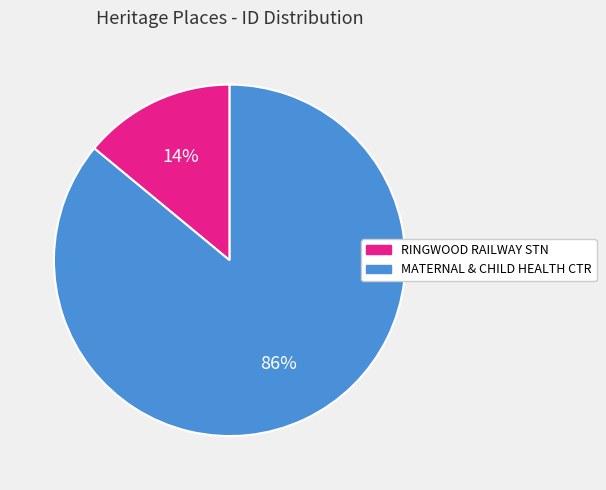

Does any single category account for the majority?

Yes